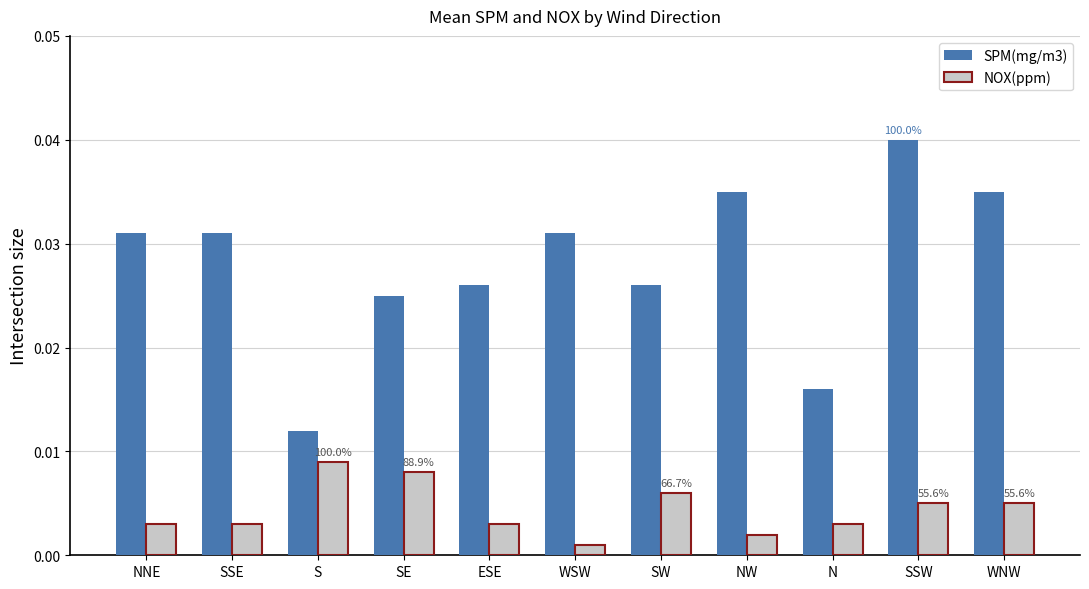

Count the SPM(mg/m3) values in the range 0 to 1.

11